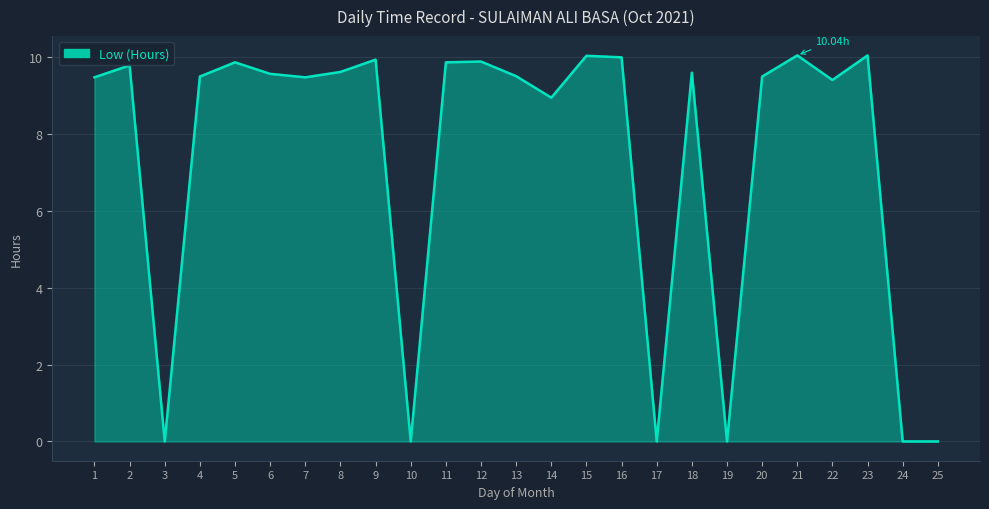

Between 4 and 22, which is larger?

4